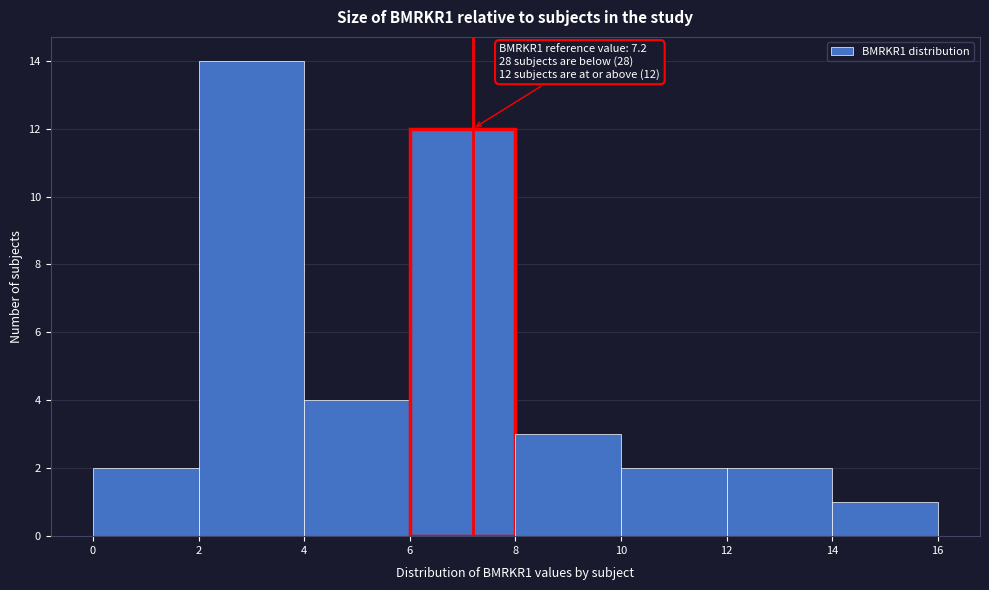

Which range on the x-axis has the tallest bar?

2 to 4